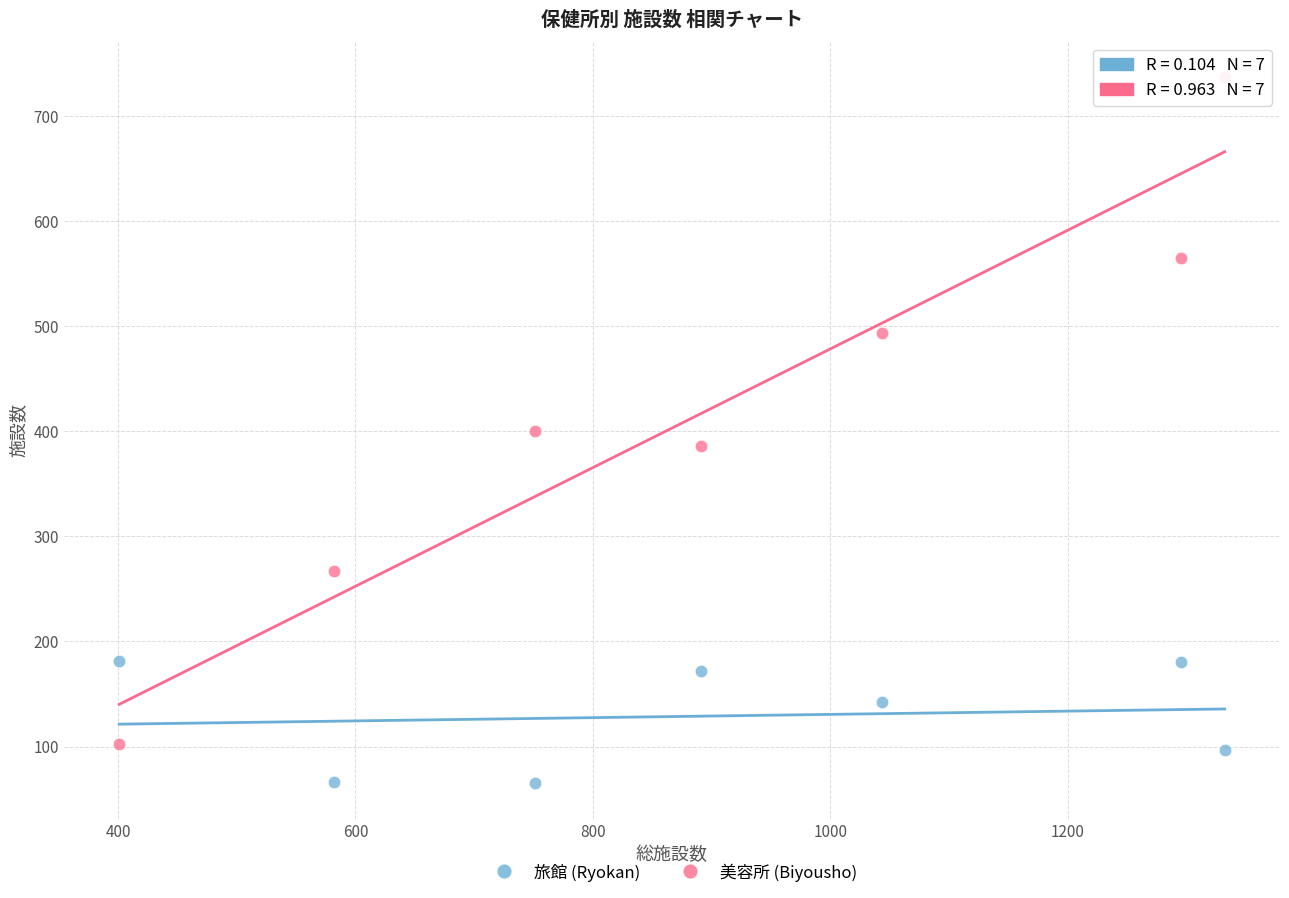

Which series reaches the minimum Y coordinate?

旅館 (Ryokan)